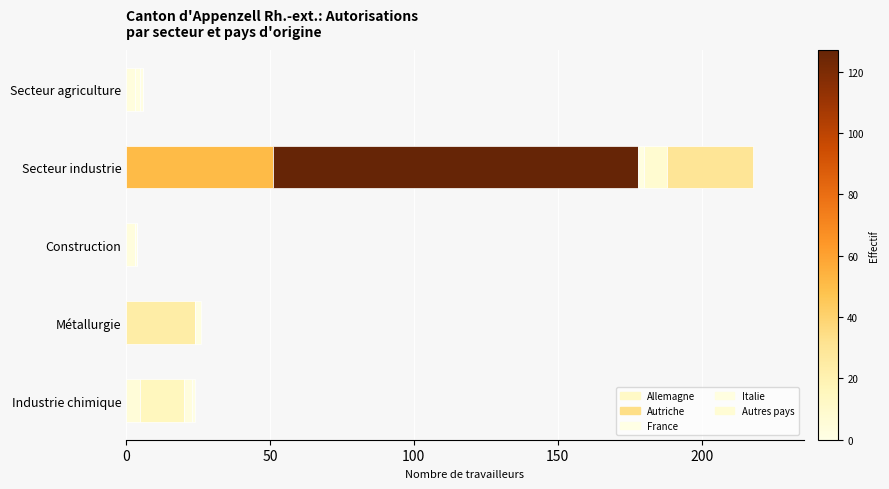

What is the difference between the maximum and minimum values in the France series?

2